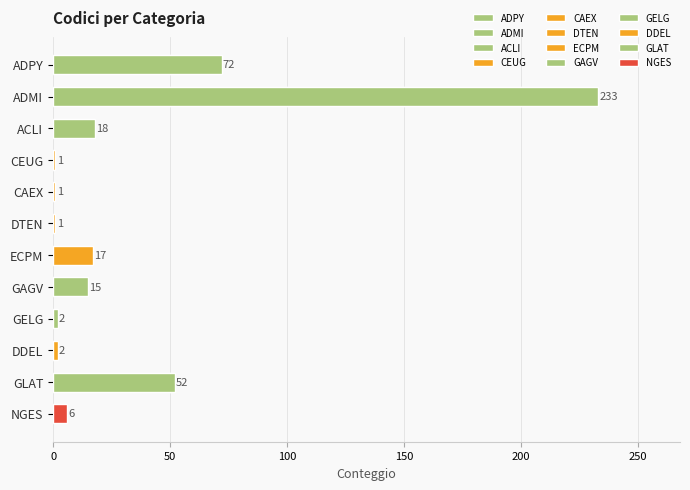

The value at ADMI is 389. True or false?

False